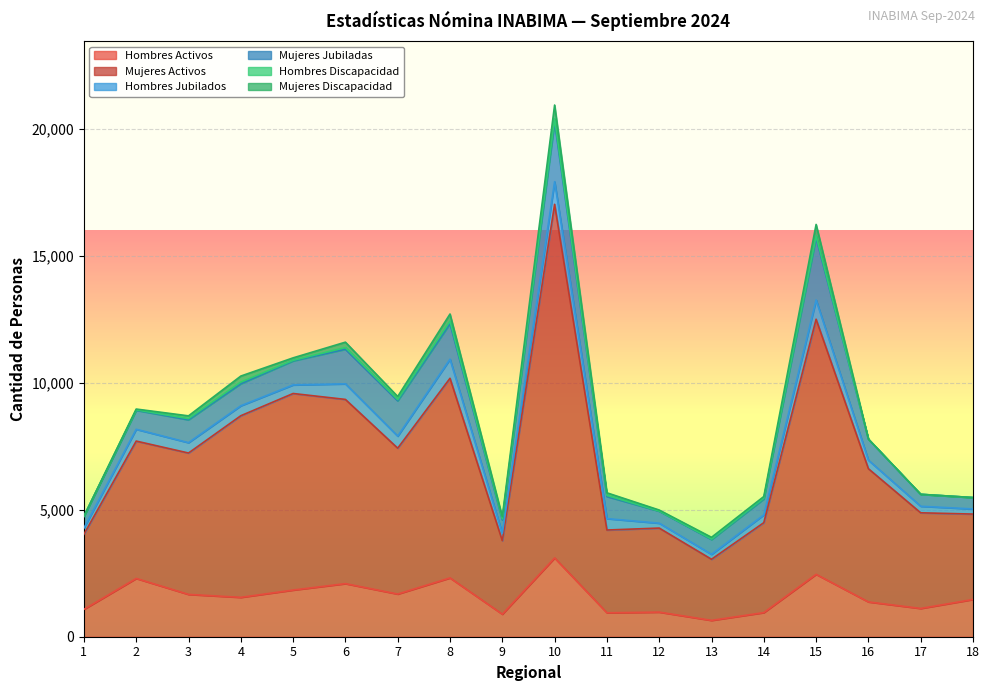

Which series has the largest range (max minus min)?

Mujeres Activos